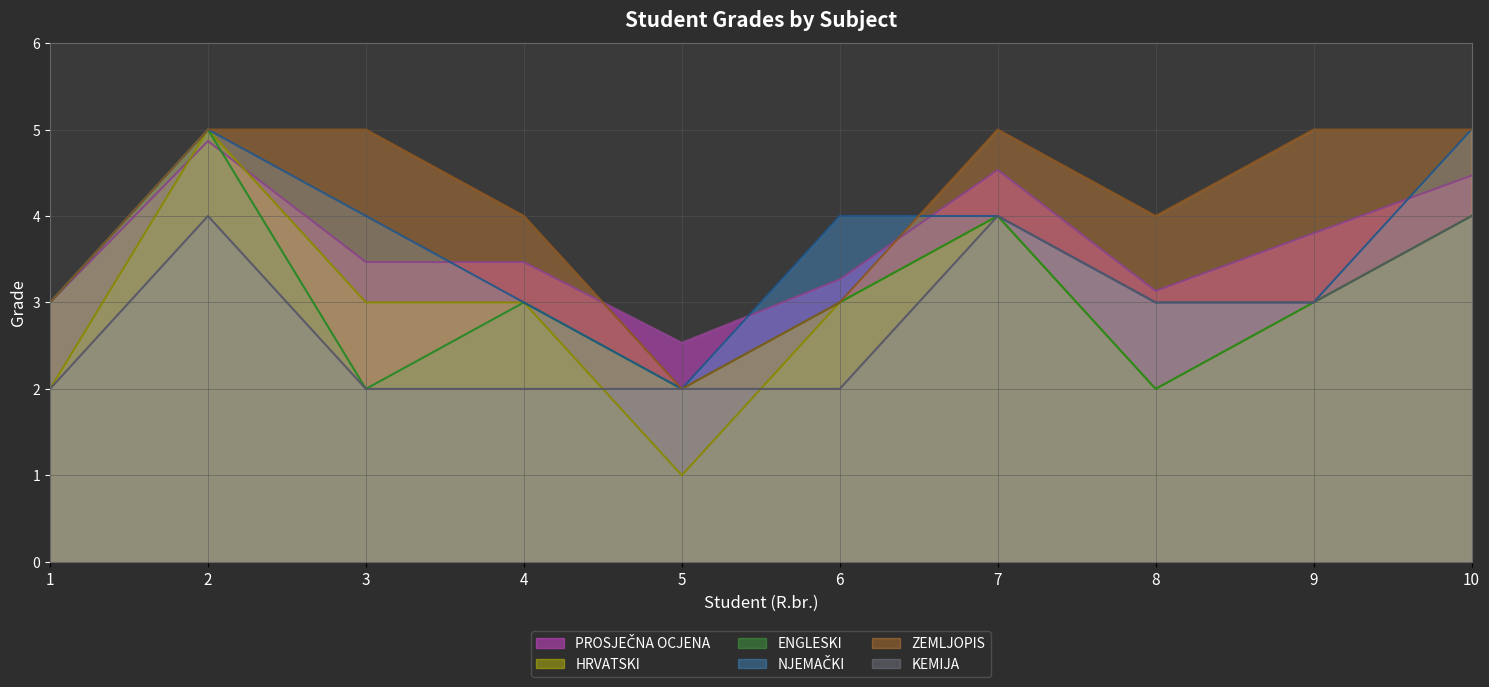

At which label does PROSJEČNA OCJENA reach its peak?

2